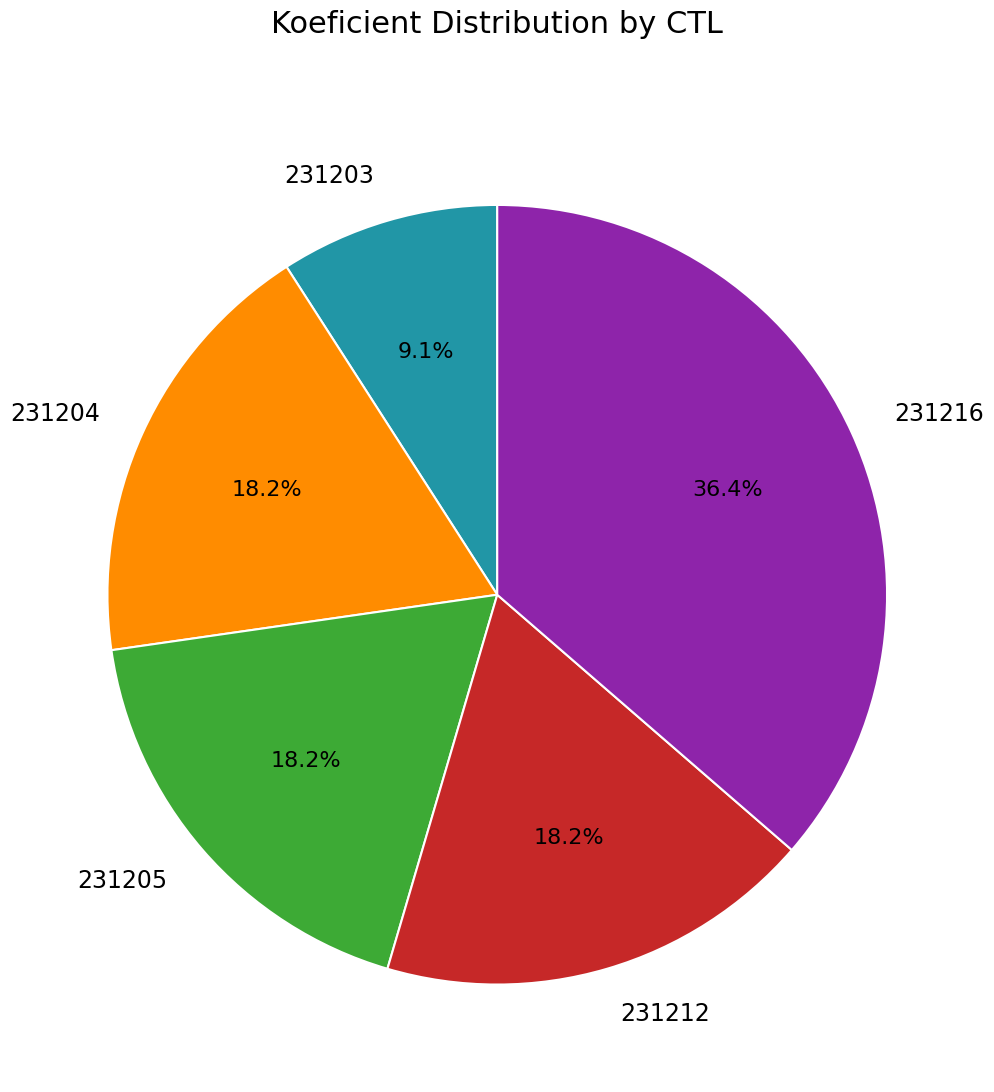

Between 231216 and 231203, which is larger?

231216